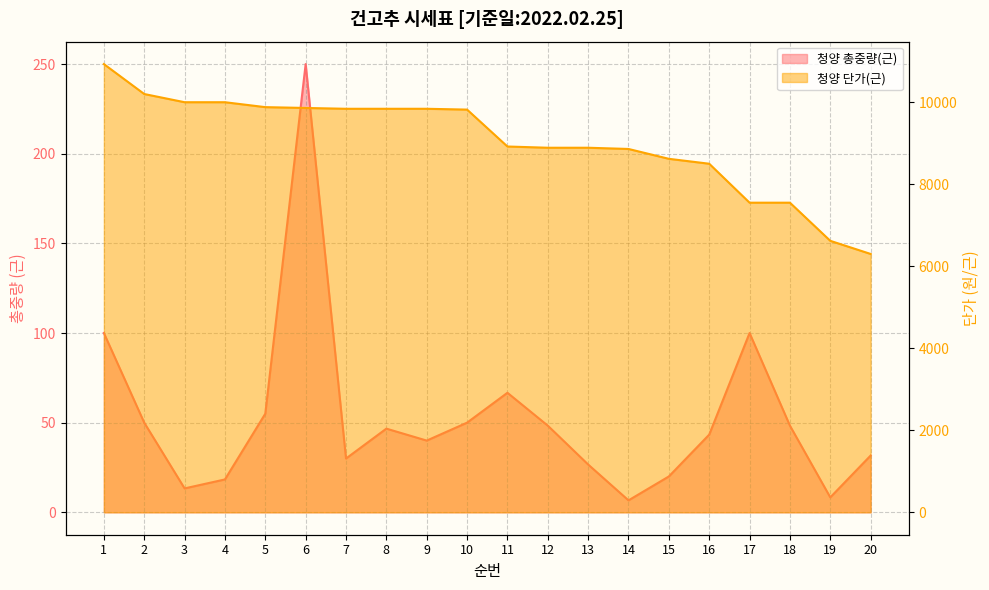

Which category has the highest value in the 청양 단가(근) series?

1